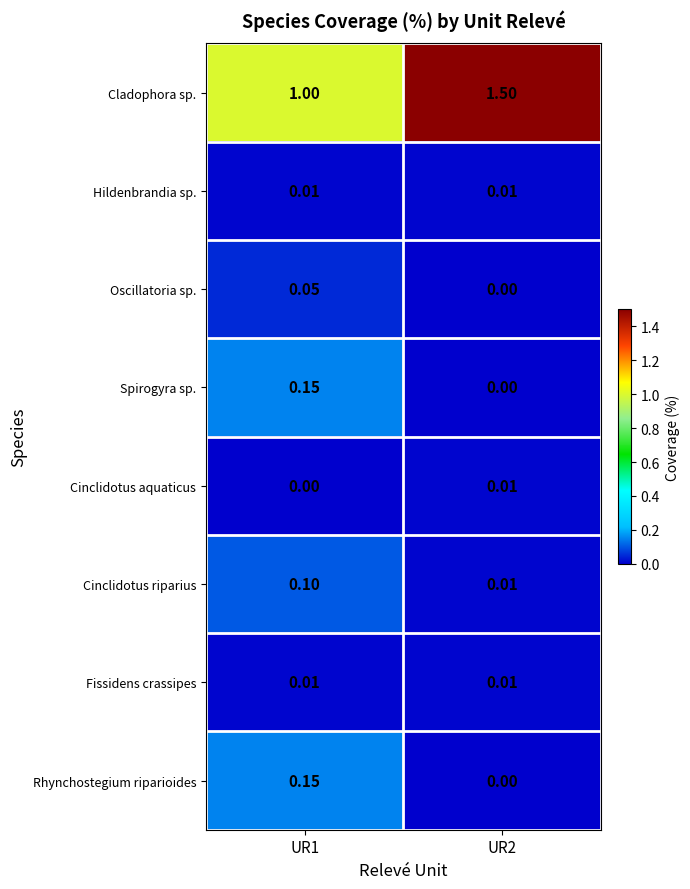

What is the spread (max minus min) of values at UR2?

1.5